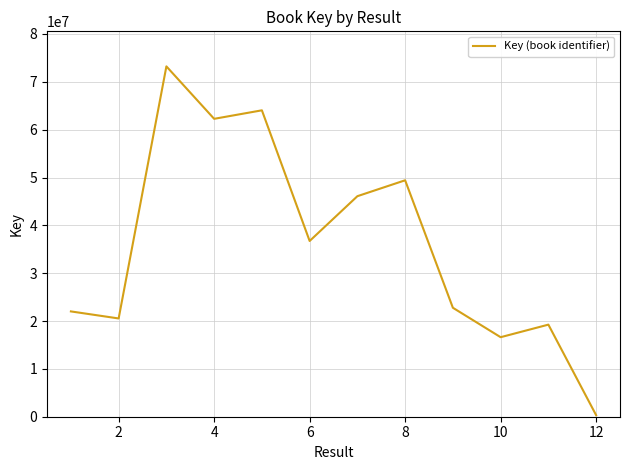

What is the difference between the maximum and minimum values?

72903295